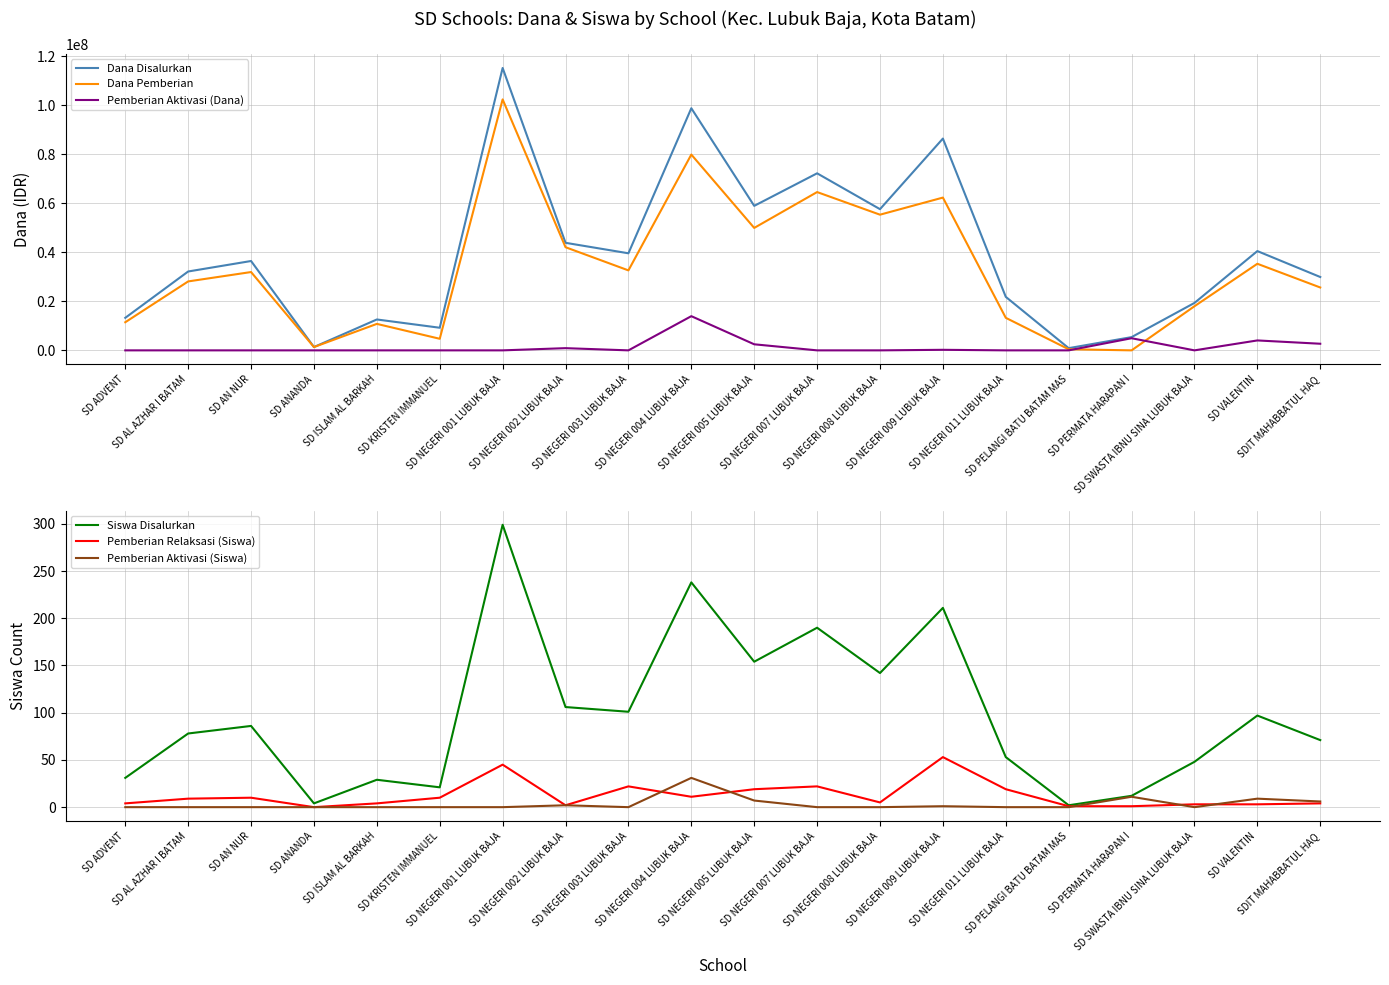

How many interior local peaks does the Dana Pemberian series have?

7